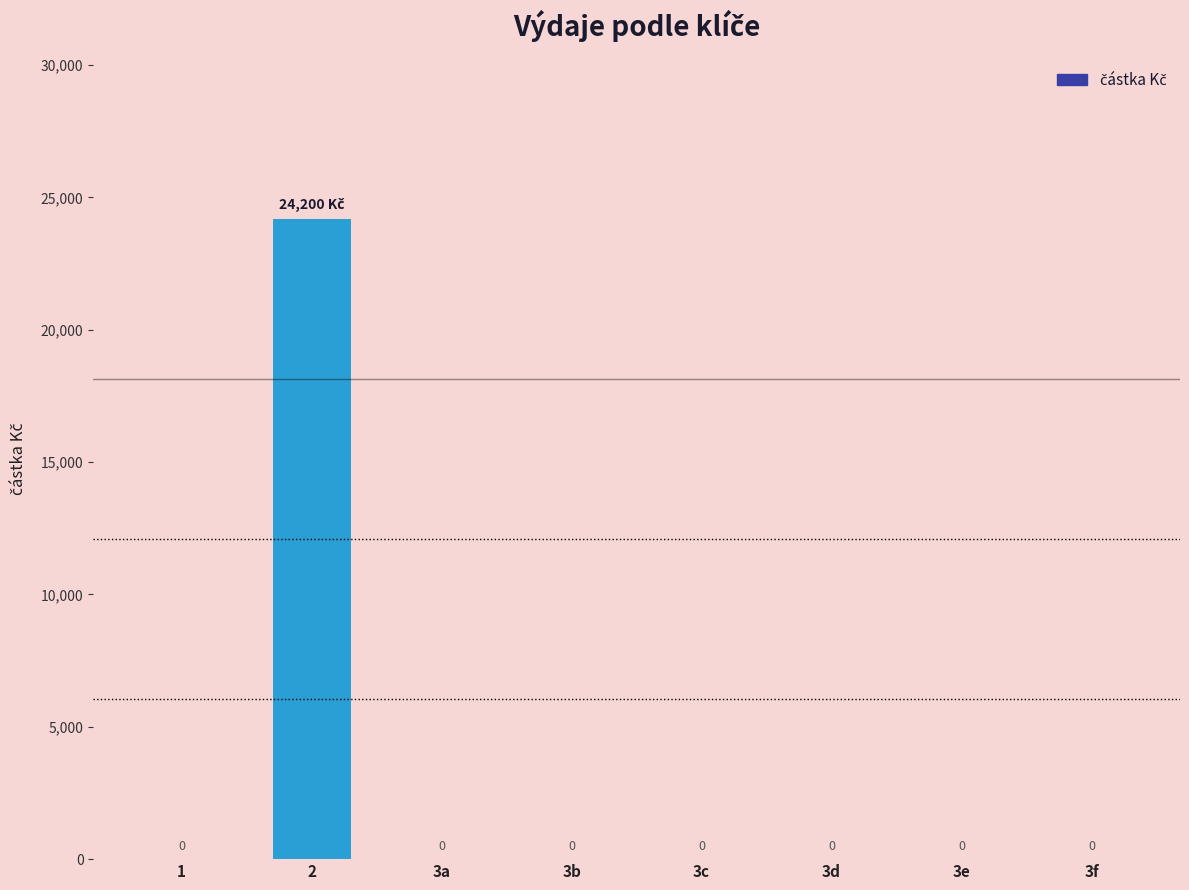

Which label corresponds to the largest value in the chart?

2